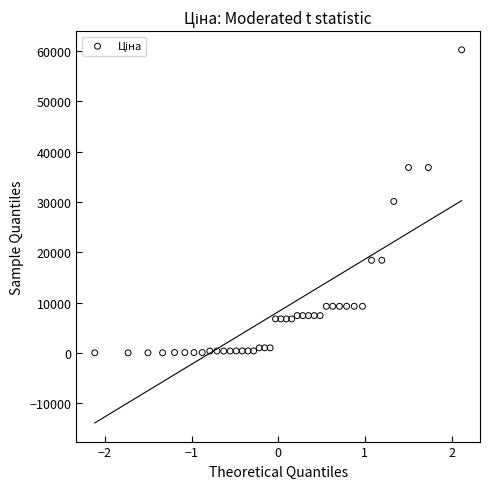

What is the range of X values (max minus min)?

4.2